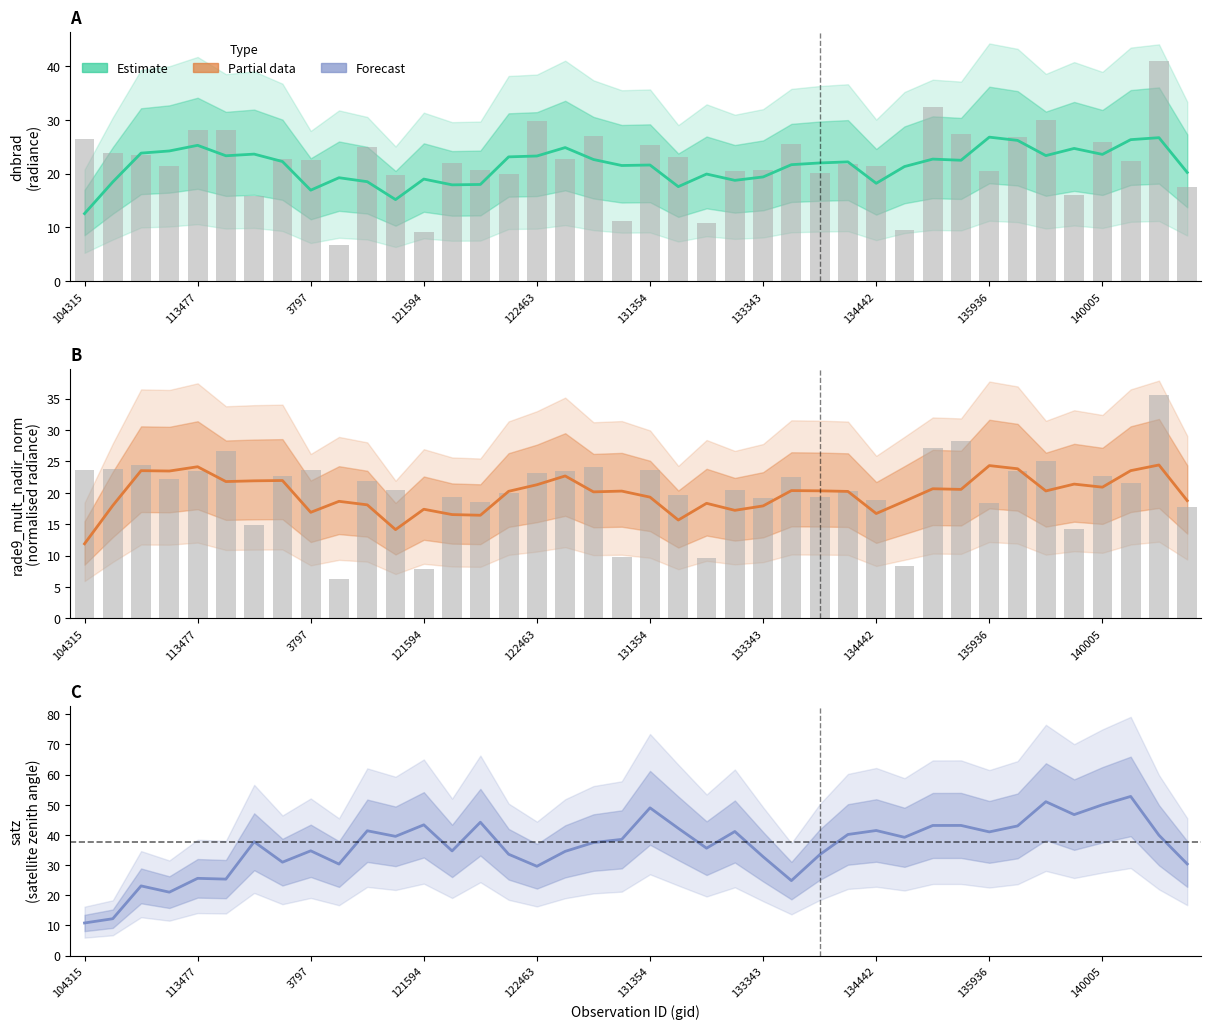

How many values in the dnbrad (estimate) series exceed 22?

20